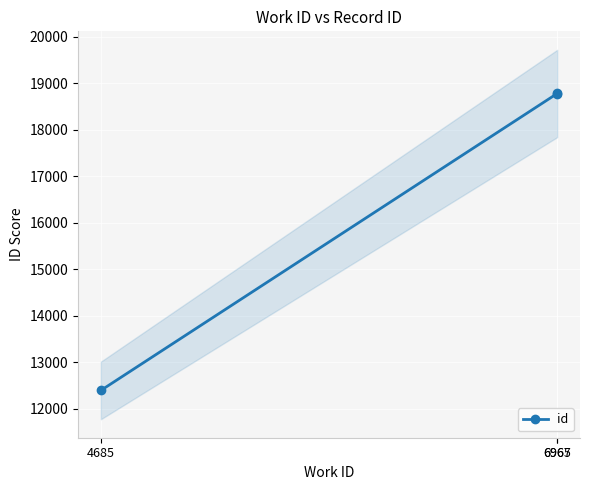

What is the average value?

16653